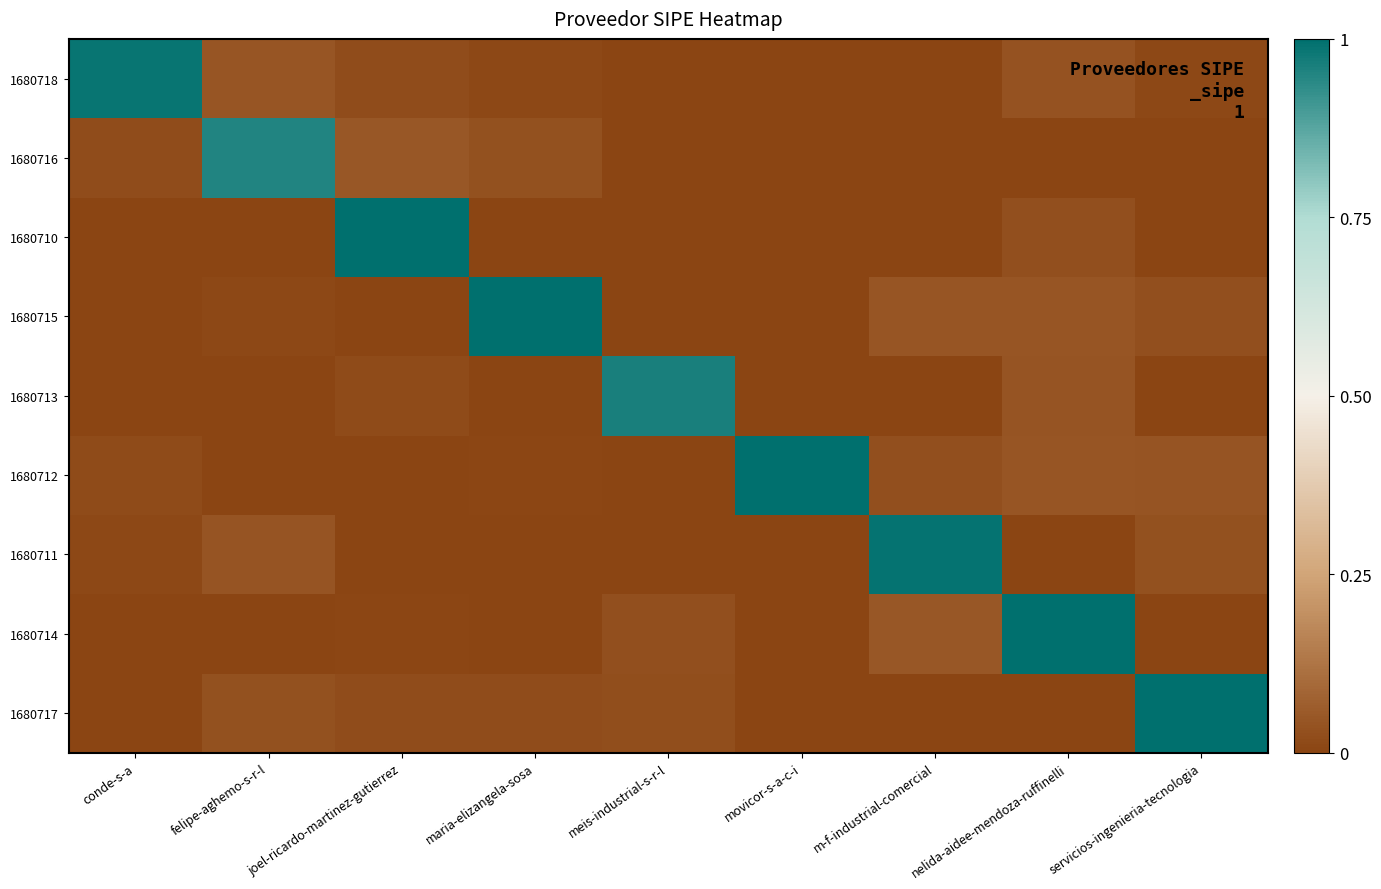

Reading right to left, what are all the values shown in this chart?

1680718: servicios-ingenieria-tecnologia=0.0	nelida-aidee-mendoza-ruffinelli=0.0	m-f-industrial-comercial=0.0	movicor-s-a-c-i=0.0	meis-industrial-s-r-l=0.0	maria-elizangela-sosa=0.0	joel-ricardo-martinez-gutierrez=0.0	felipe-aghemo-s-r-l=0.0	conde-s-a=1.0
1680716: servicios-ingenieria-tecnologia=0.0	nelida-aidee-mendoza-ruffinelli=0.0	m-f-industrial-comercial=0.0	movicor-s-a-c-i=0.0	meis-industrial-s-r-l=0.0	maria-elizangela-sosa=0.0	joel-ricardo-martinez-gutierrez=0.0	felipe-aghemo-s-r-l=1.0	conde-s-a=0.0
1680710: servicios-ingenieria-tecnologia=0.0	nelida-aidee-mendoza-ruffinelli=0.0	m-f-industrial-comercial=0.0	movicor-s-a-c-i=0.0	meis-industrial-s-r-l=0.0	maria-elizangela-sosa=0.0	joel-ricardo-martinez-gutierrez=1.0	felipe-aghemo-s-r-l=0.0	conde-s-a=0.0
1680715: servicios-ingenieria-tecnologia=0.0	nelida-aidee-mendoza-ruffinelli=0.0	m-f-industrial-comercial=0.0	movicor-s-a-c-i=0.0	meis-industrial-s-r-l=0.0	maria-elizangela-sosa=1.0	joel-ricardo-martinez-gutierrez=0.0	felipe-aghemo-s-r-l=0.0	conde-s-a=0.0
1680713: servicios-ingenieria-tecnologia=0.0	nelida-aidee-mendoza-ruffinelli=0.0	m-f-industrial-comercial=0.0	movicor-s-a-c-i=0.0	meis-industrial-s-r-l=1.0	maria-elizangela-sosa=0.0	joel-ricardo-martinez-gutierrez=0.0	felipe-aghemo-s-r-l=0.0	conde-s-a=0.0
1680712: servicios-ingenieria-tecnologia=0.0	nelida-aidee-mendoza-ruffinelli=0.0	m-f-industrial-comercial=0.0	movicor-s-a-c-i=1.0	meis-industrial-s-r-l=0.0	maria-elizangela-sosa=0.0	joel-ricardo-martinez-gutierrez=0.0	felipe-aghemo-s-r-l=0.0	conde-s-a=0.0
1680711: servicios-ingenieria-tecnologia=0.0	nelida-aidee-mendoza-ruffinelli=0.0	m-f-industrial-comercial=1.0	movicor-s-a-c-i=0.0	meis-industrial-s-r-l=0.0	maria-elizangela-sosa=0.0	joel-ricardo-martinez-gutierrez=0.0	felipe-aghemo-s-r-l=0.0	conde-s-a=0.0
1680714: servicios-ingenieria-tecnologia=0.0	nelida-aidee-mendoza-ruffinelli=1.0	m-f-industrial-comercial=0.0	movicor-s-a-c-i=0.0	meis-industrial-s-r-l=0.0	maria-elizangela-sosa=0.0	joel-ricardo-martinez-gutierrez=0.0	felipe-aghemo-s-r-l=0.0	conde-s-a=0.0
1680717: servicios-ingenieria-tecnologia=1.0	nelida-aidee-mendoza-ruffinelli=0.0	m-f-industrial-comercial=0.0	movicor-s-a-c-i=0.0	meis-industrial-s-r-l=0.0	maria-elizangela-sosa=0.0	joel-ricardo-martinez-gutierrez=0.0	felipe-aghemo-s-r-l=0.0	conde-s-a=0.0